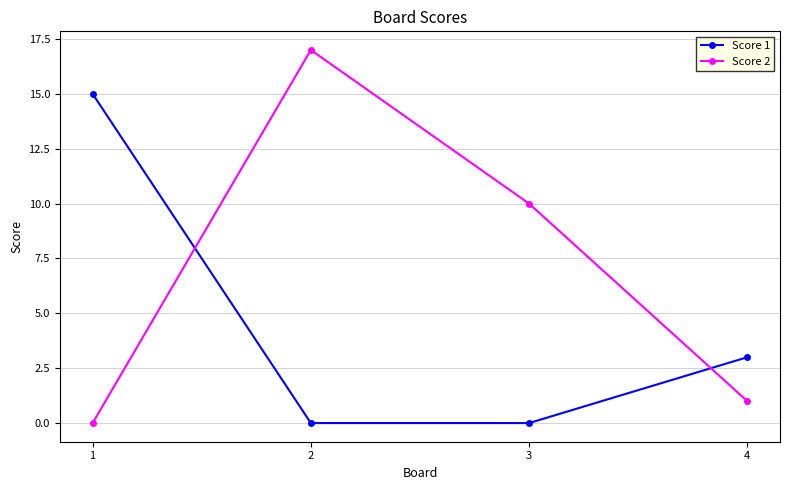

At which label does Score 2 first exceed 10?

2